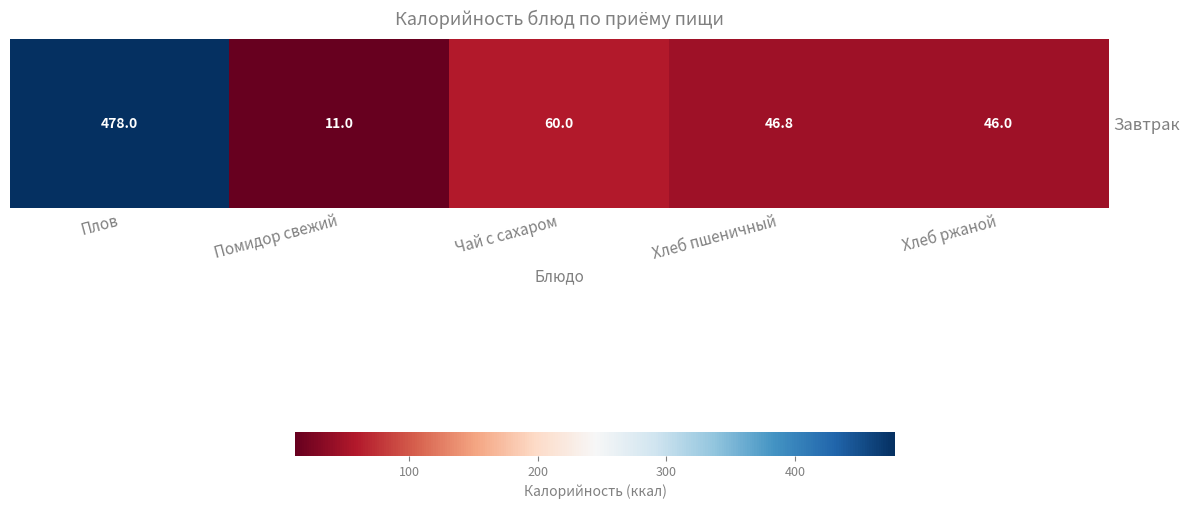

What is the difference between the highest and lowest values at Хлеб ржаной?

69.0